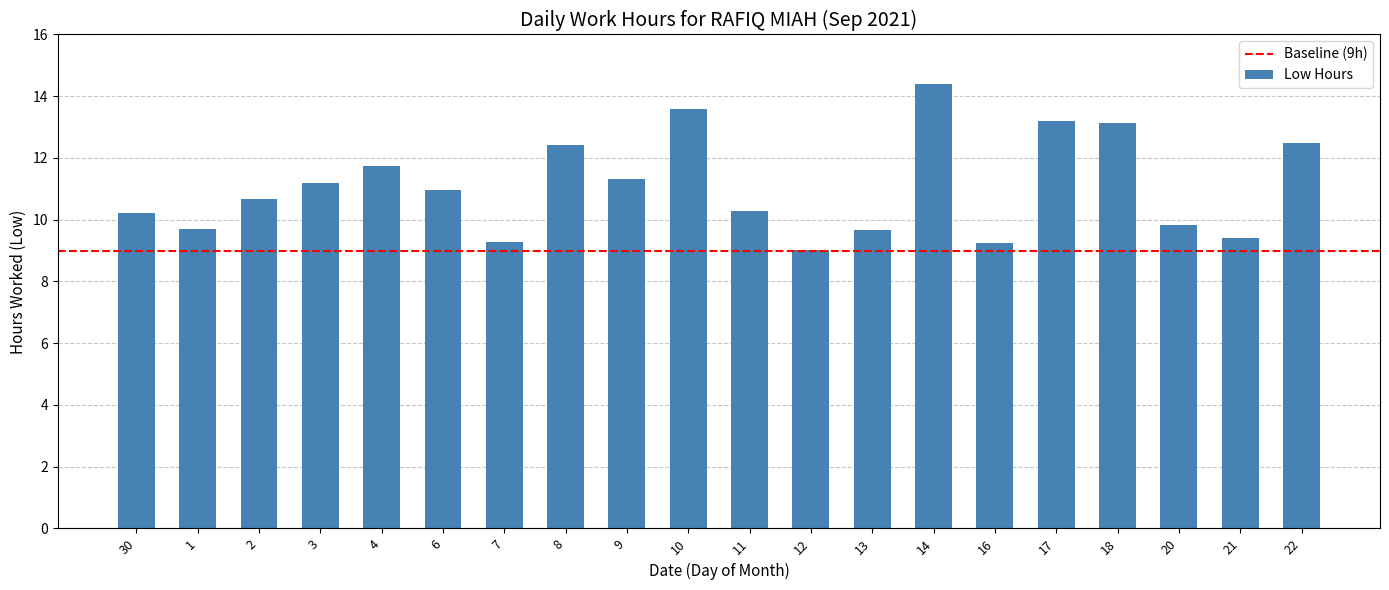

What is the sum of the values at 8 and 11?

22.7